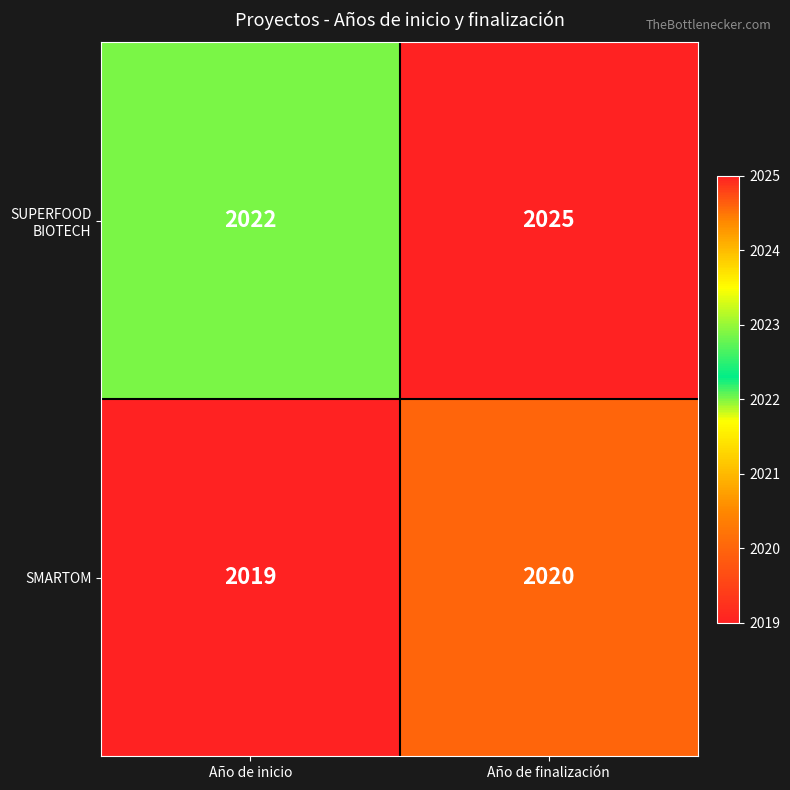

Which series has the widest spread of values?

SUPERFOOD BIOTECH